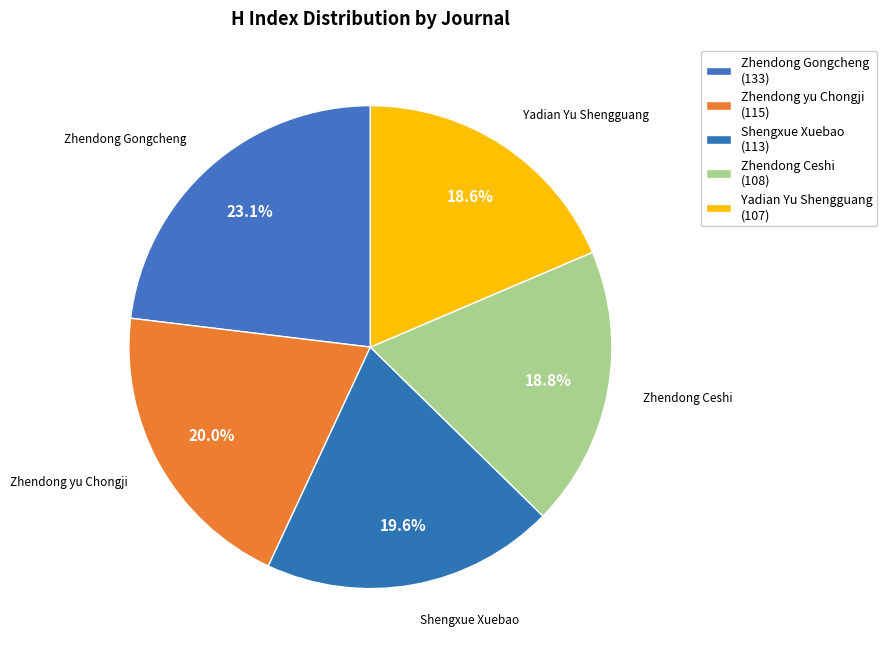

What is the ratio of the value at Yadian Yu Shengguang to the value at Shengxue Xuebao?

0.9